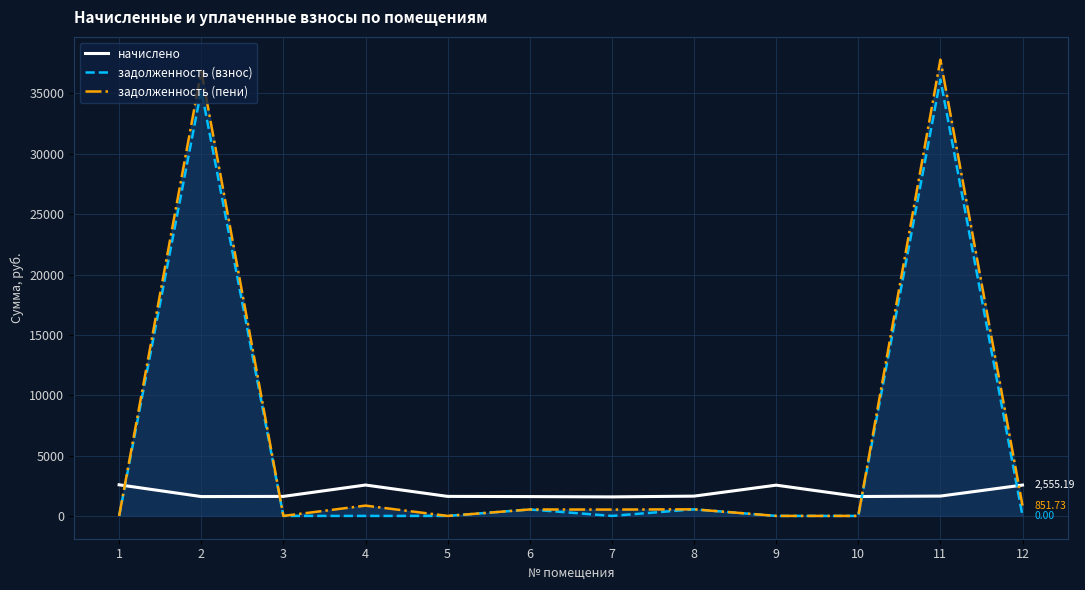

The задолженность (взнос) series shows 12158.8 at 1. True or false?

False